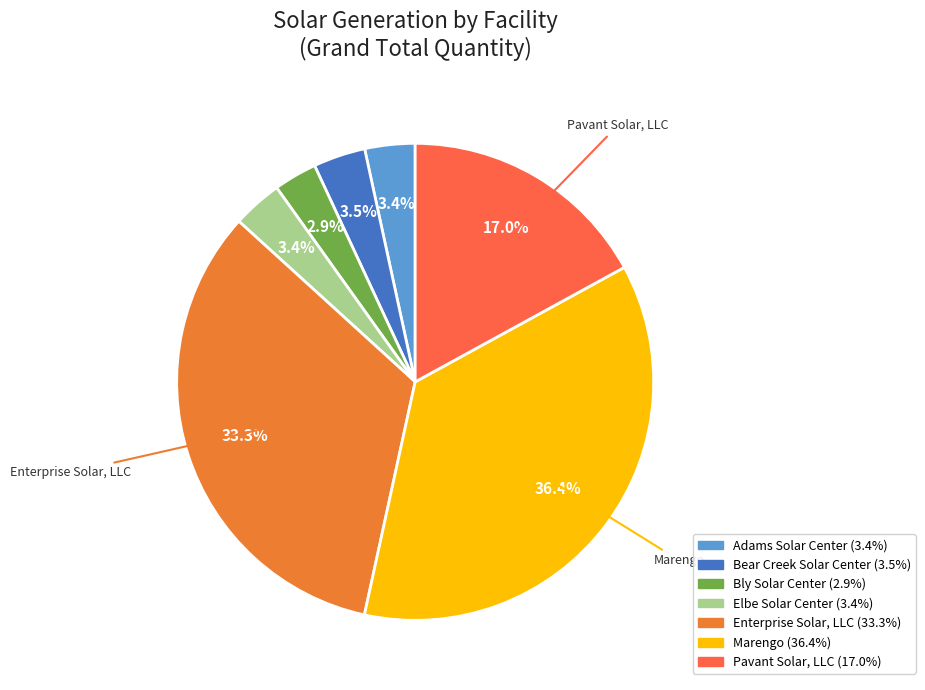

Count the number of slices in the pie.

7